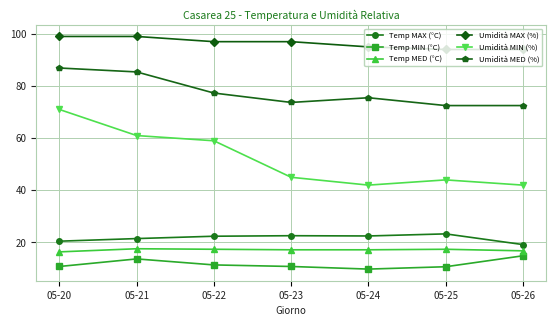

What is the sum of the Umidità MAX (%) values at 05-24 and 05-20?

194.0